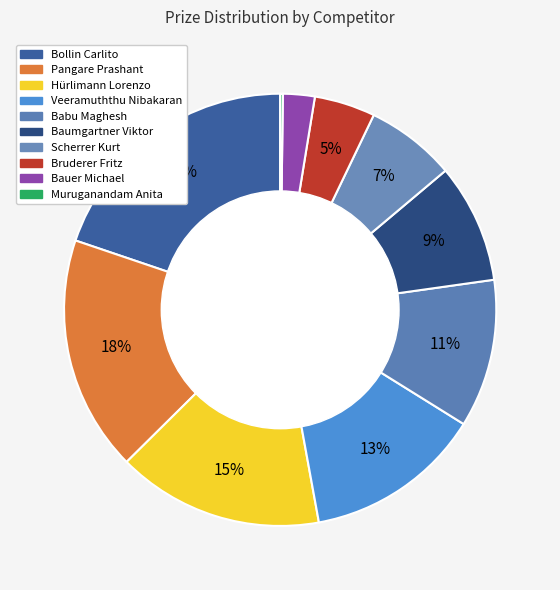

Does Pangare Prashant account for over 50% of the chart?

No